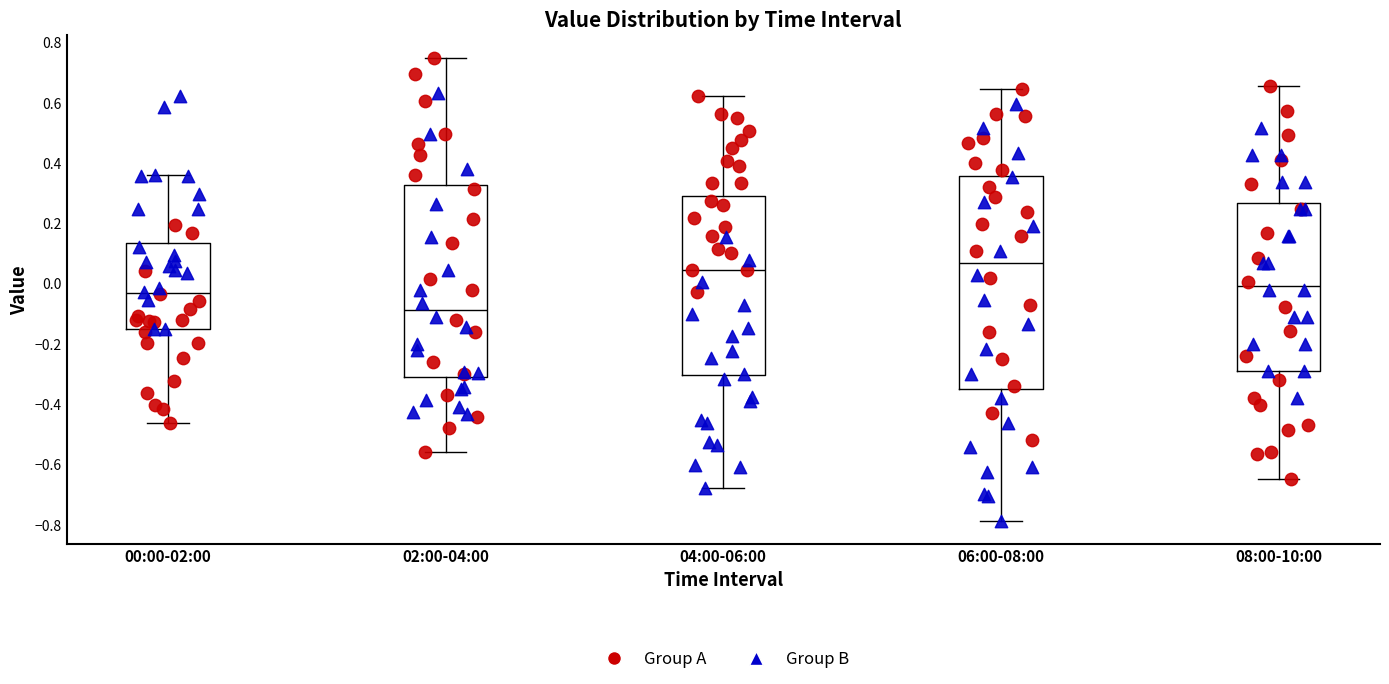

Which box is the tallest, from its lower edge to its upper edge?

06:00-08:00